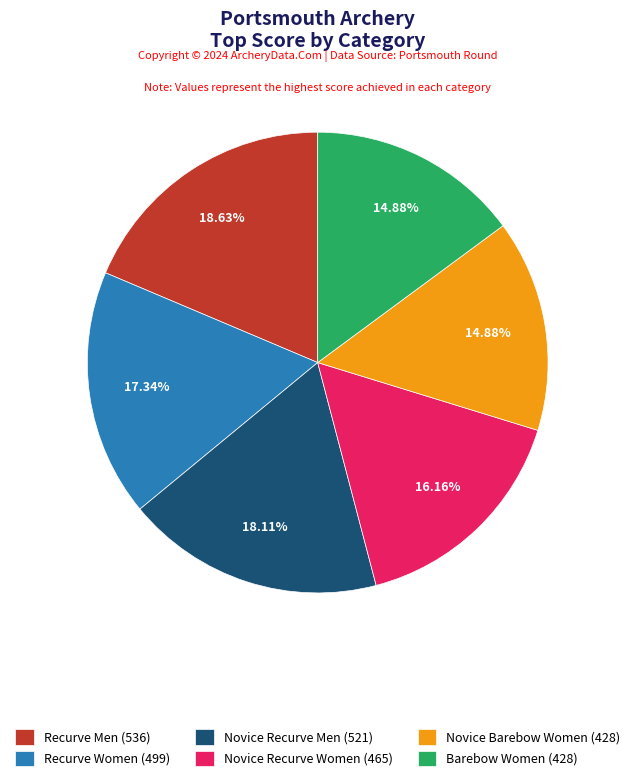

Approximately how many times larger is the value at Barebow Women compared to Novice Barebow Women?

1.0